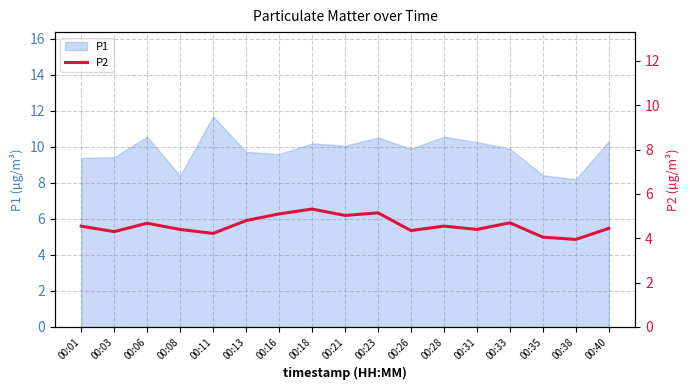

Reading right to left, transcribe all the data shown in this chart.

4.5	4.0	4.0	4.7	4.4	4.5	4.3	5.2	5.0	5.3	5.1	4.8	4.2	4.4	4.7	4.3	4.5